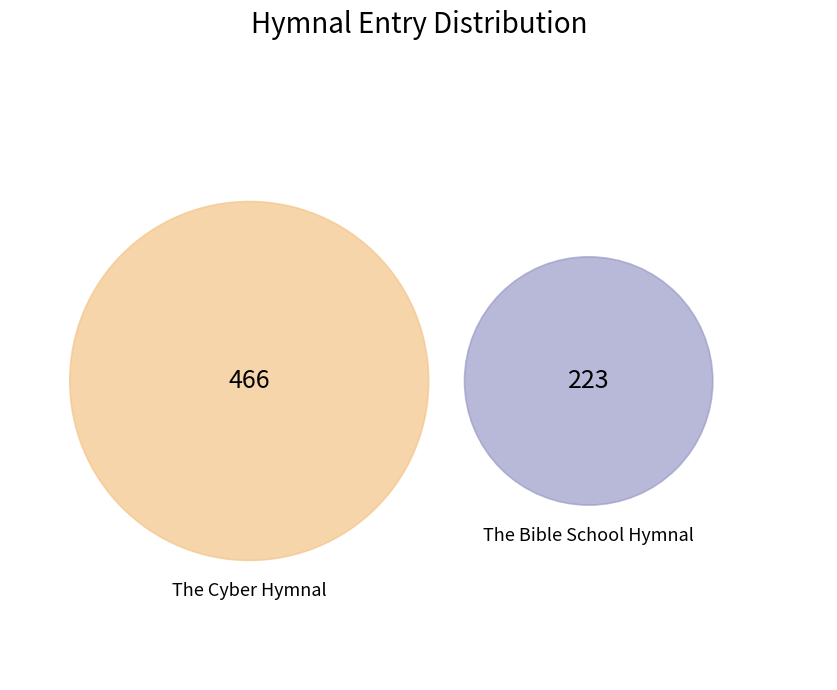

To the nearest percent, what percentage of the pie is The Bible School Hymnal?

32%